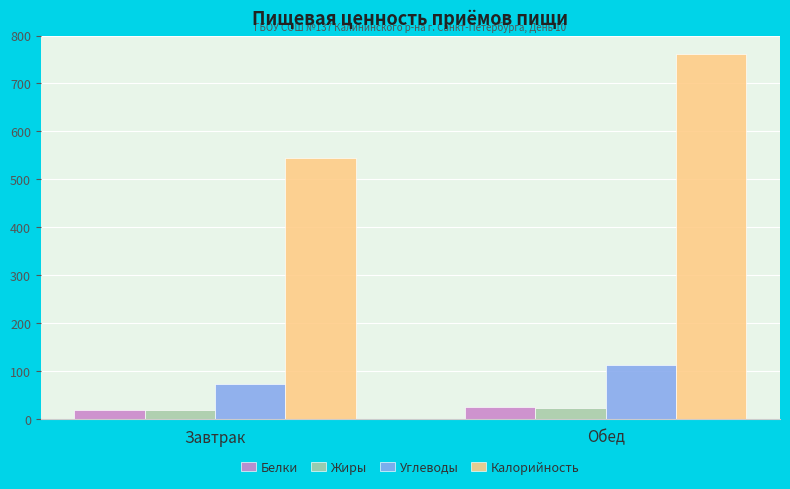

Which series changed the most between Завтрак and Обед?

Калорийность